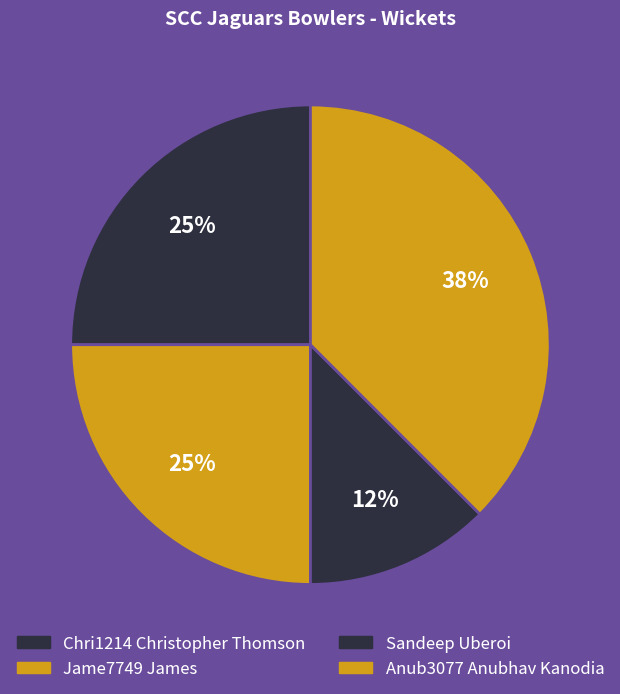

Count the number of slices in the pie.

4